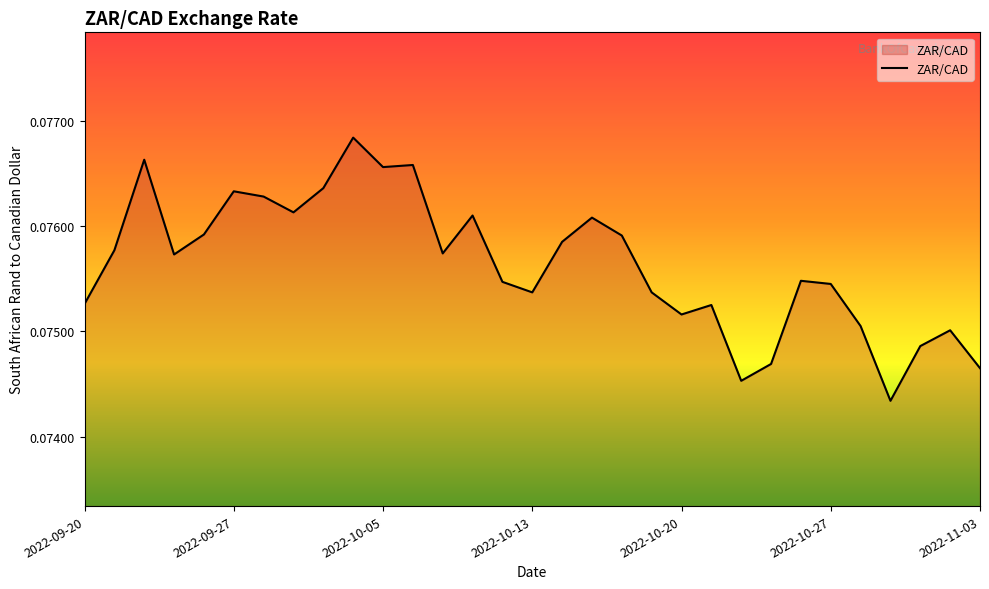

Does the chart have visible grid lines?

No